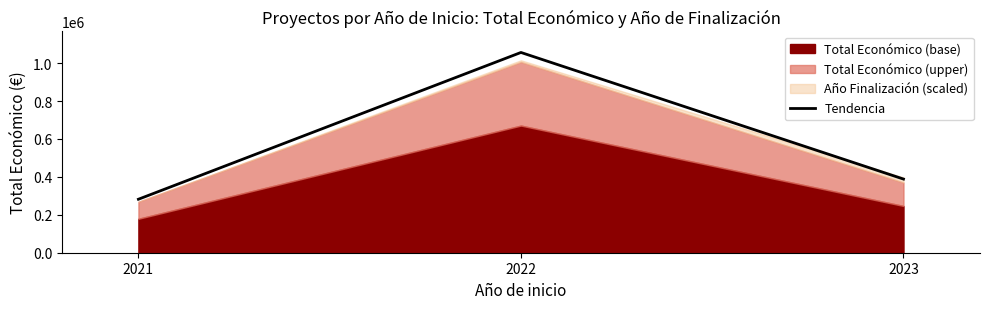

Count the number of values greater than 388500.

1